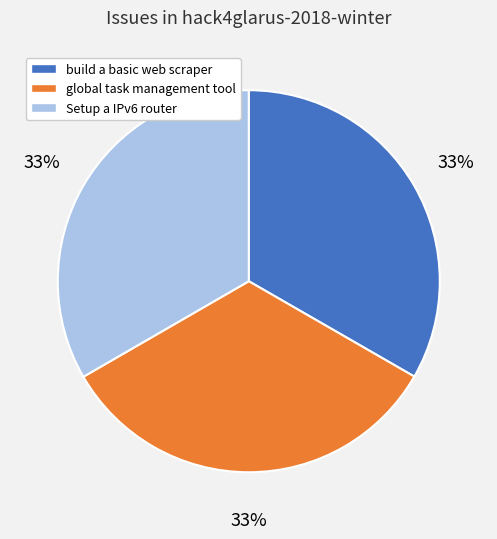

What is the ratio of the value at global task management tool to the value at build a basic web scraper?

1.0